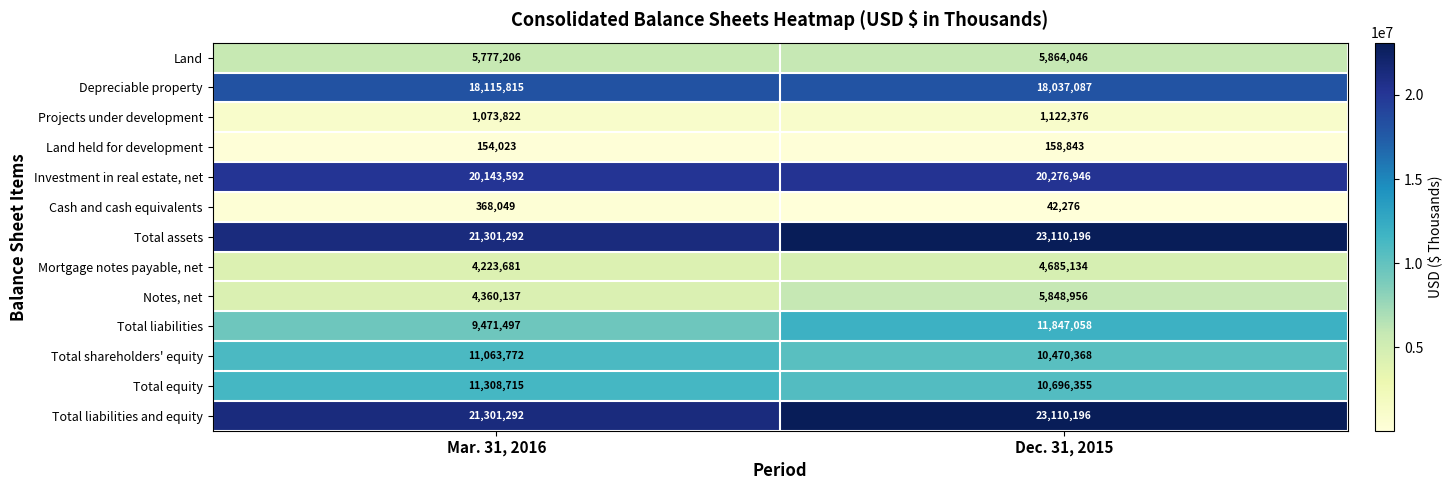

Between Mar. 31, 2016 and Dec. 31, 2015, which series saw the biggest shift?

Total liabilities